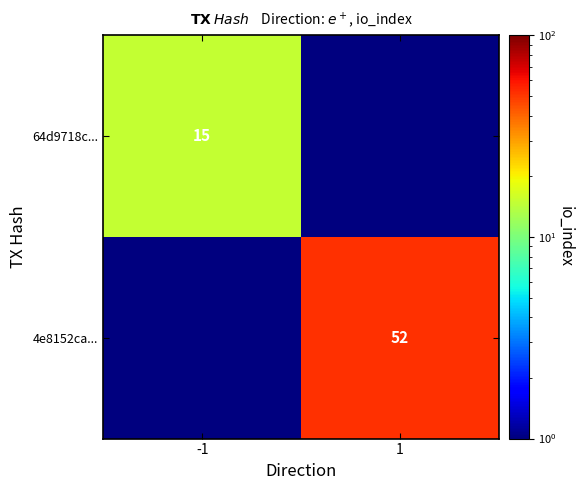

At how many categories does at least one series exceed 34?

1